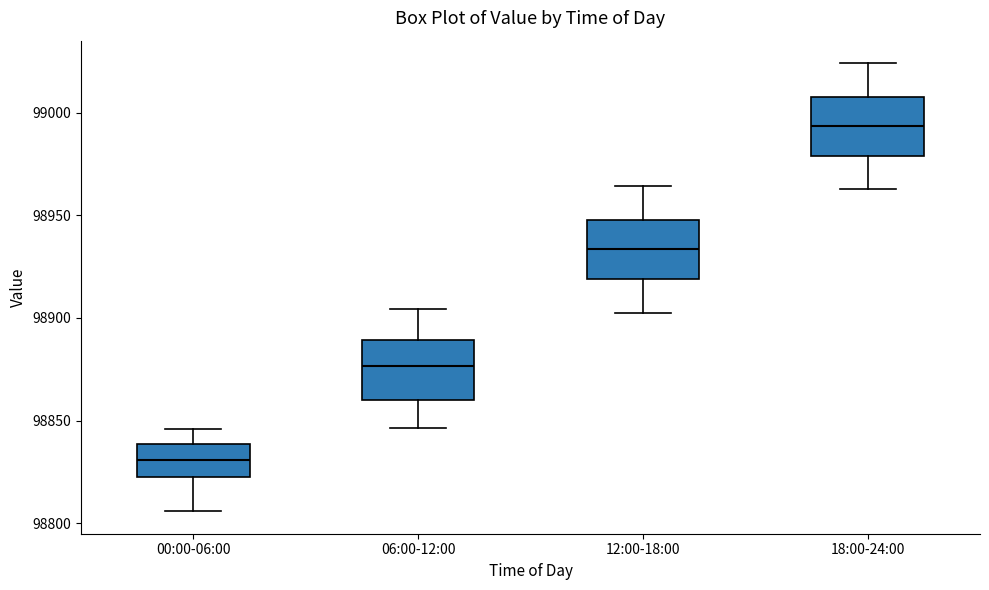

Reading left to right, read every box against the y-axis: the position of its median line, the range the box covers, and the ends of its whiskers. The values are not printed on the chart, so give them approximately, as read against the axis.

00:00-06:00: median 98830, box 98820 to 98840, whiskers 98805 to 98845
06:00-12:00: median 98875, box 98860 to 98890, whiskers 98845 to 98905
12:00-18:00: median 98935, box 98920 to 98950, whiskers 98905 to 98965
18:00-24:00: median 98995, box 98980 to 99010, whiskers 98965 to 99025